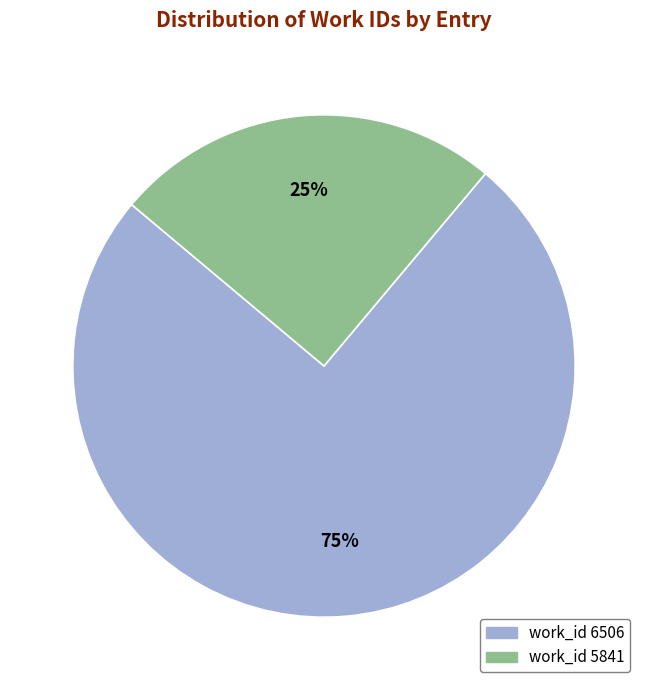

Is the sum of work_id 6506 and work_id 5841 greater than half?

Yes